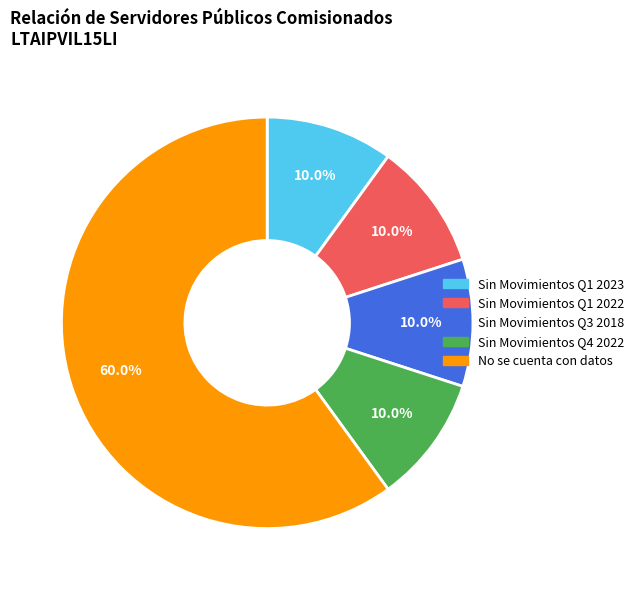

Is there a majority slice in this chart?

Yes